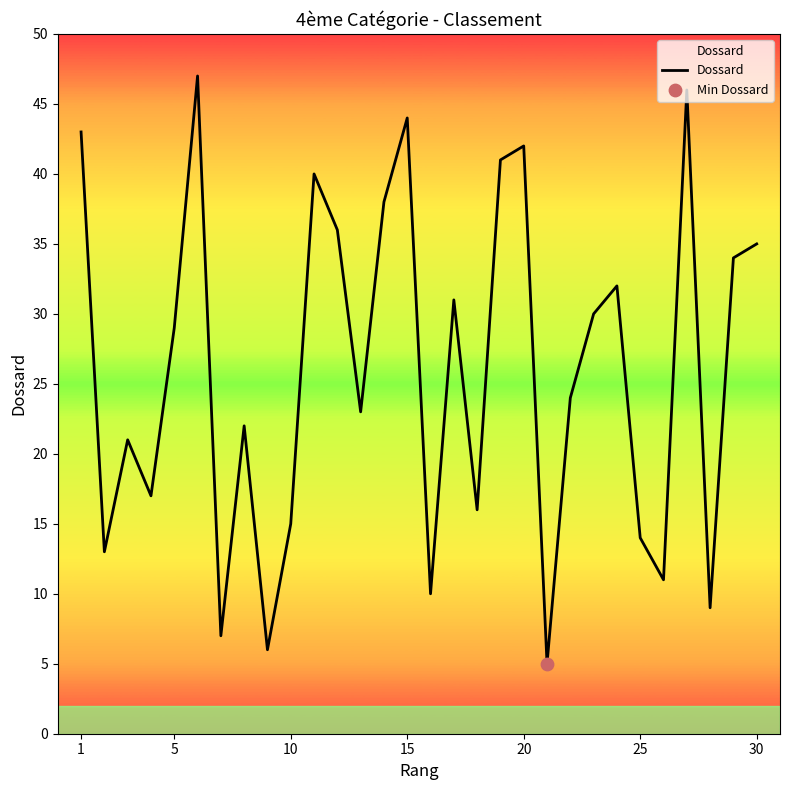

What is the maximum value shown in the chart?

47